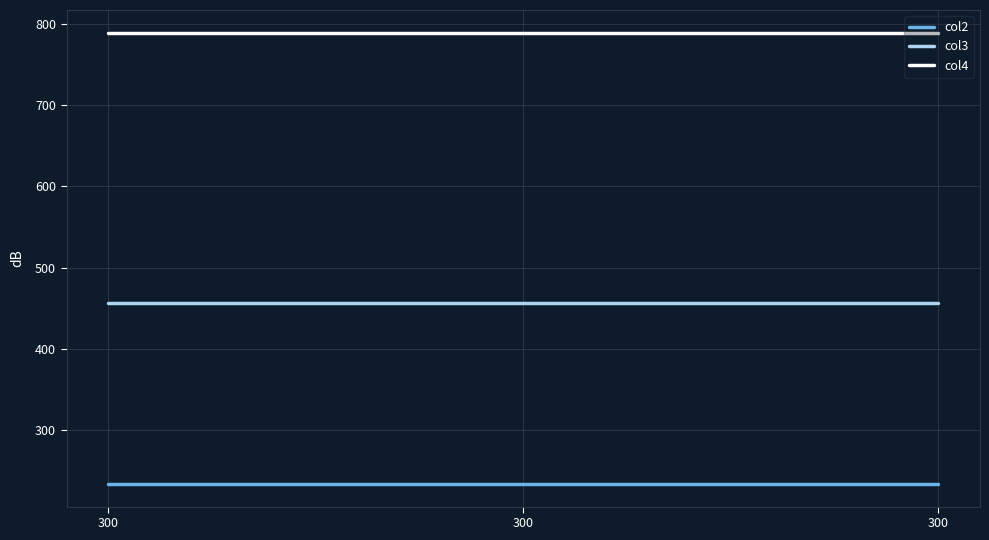

What is the sum of all col2 values?

46800